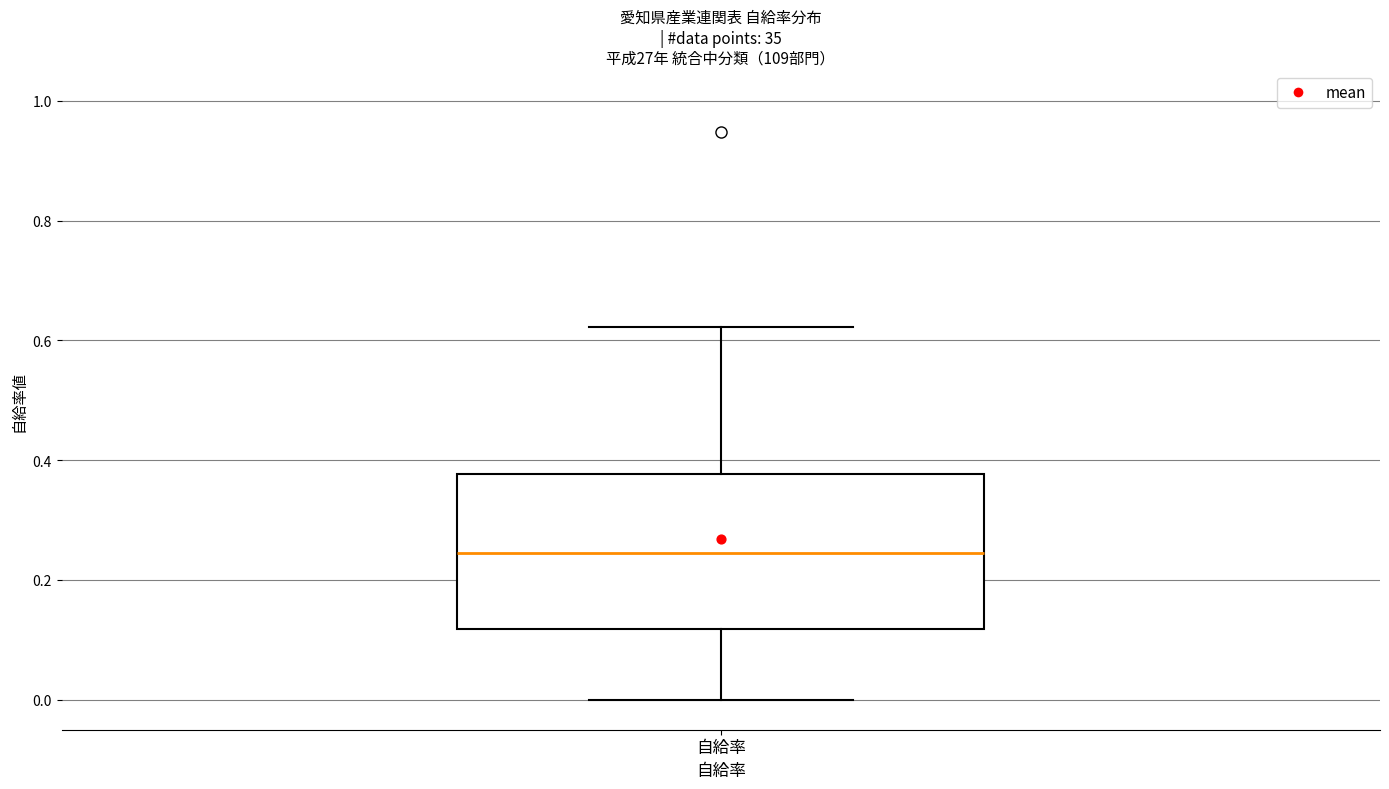

Read this box plot against the y-axis: the position of the median line, the range covered by the box, and the ends of both whiskers. The values are not printed on the chart, so give them approximately, as read against the axis.

median 0.24, box 0.12 to 0.38, whiskers 0.00 to 0.62